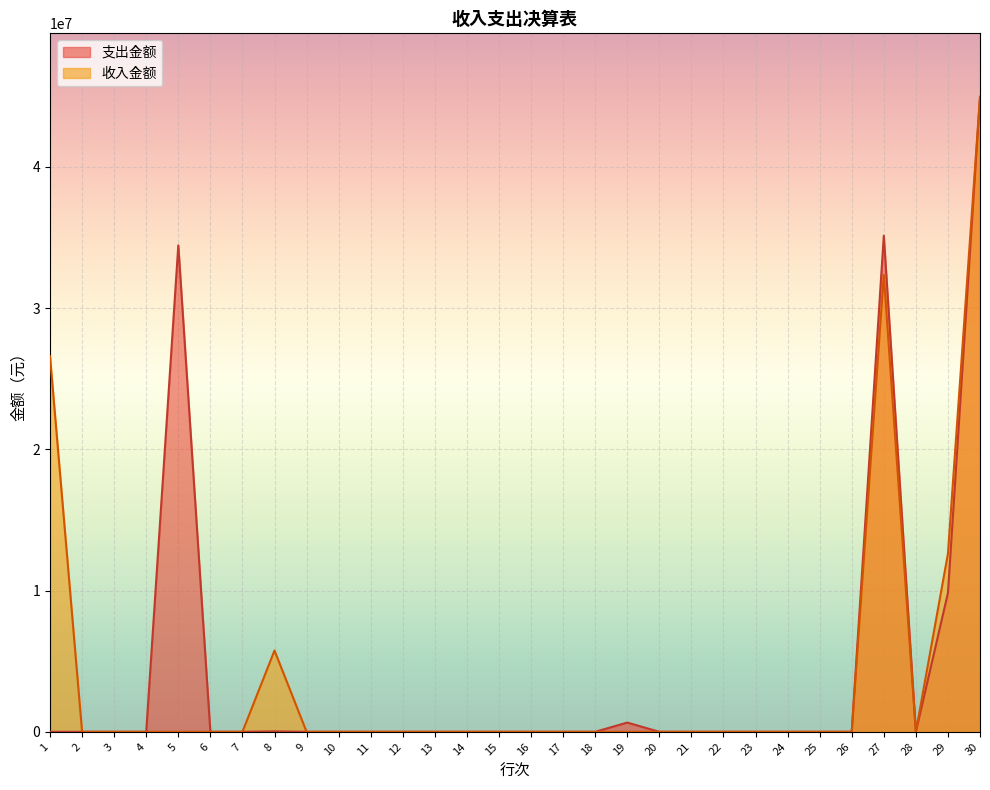

How many lines are shown in the chart?

2